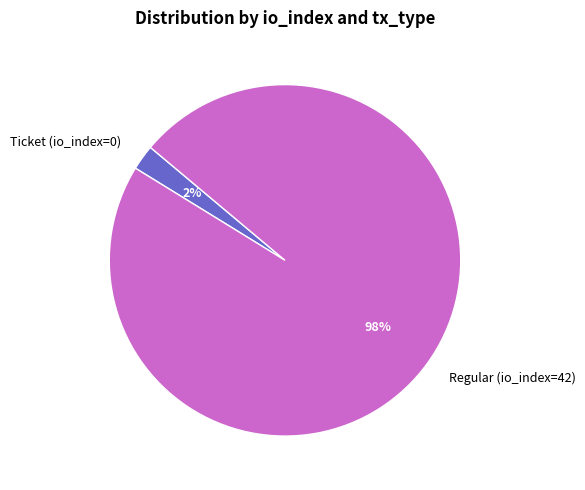

To the nearest percent, what is the combined percentage of Ticket (io_index=0) and Regular (io_index=42)?

100%